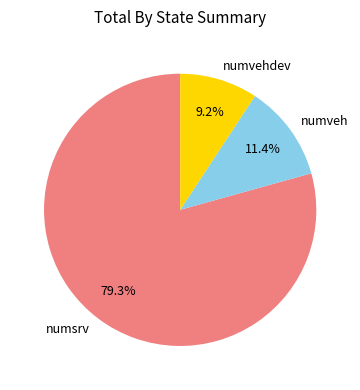

Which category accounts for the majority?

numsrv